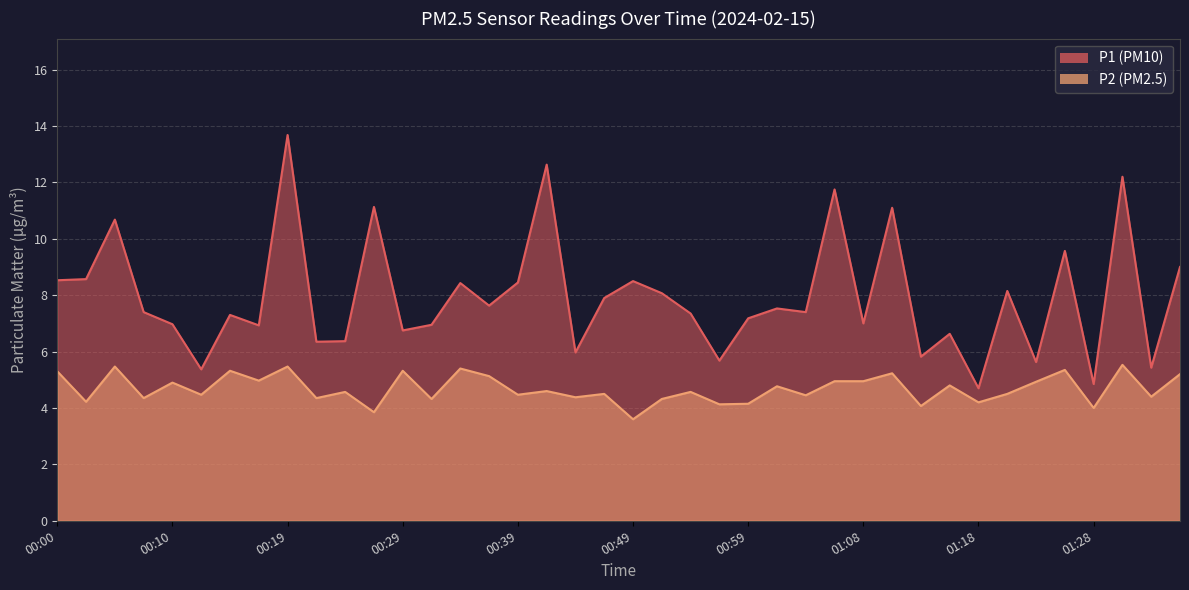

Which label corresponds to the largest value in the chart?

00:19